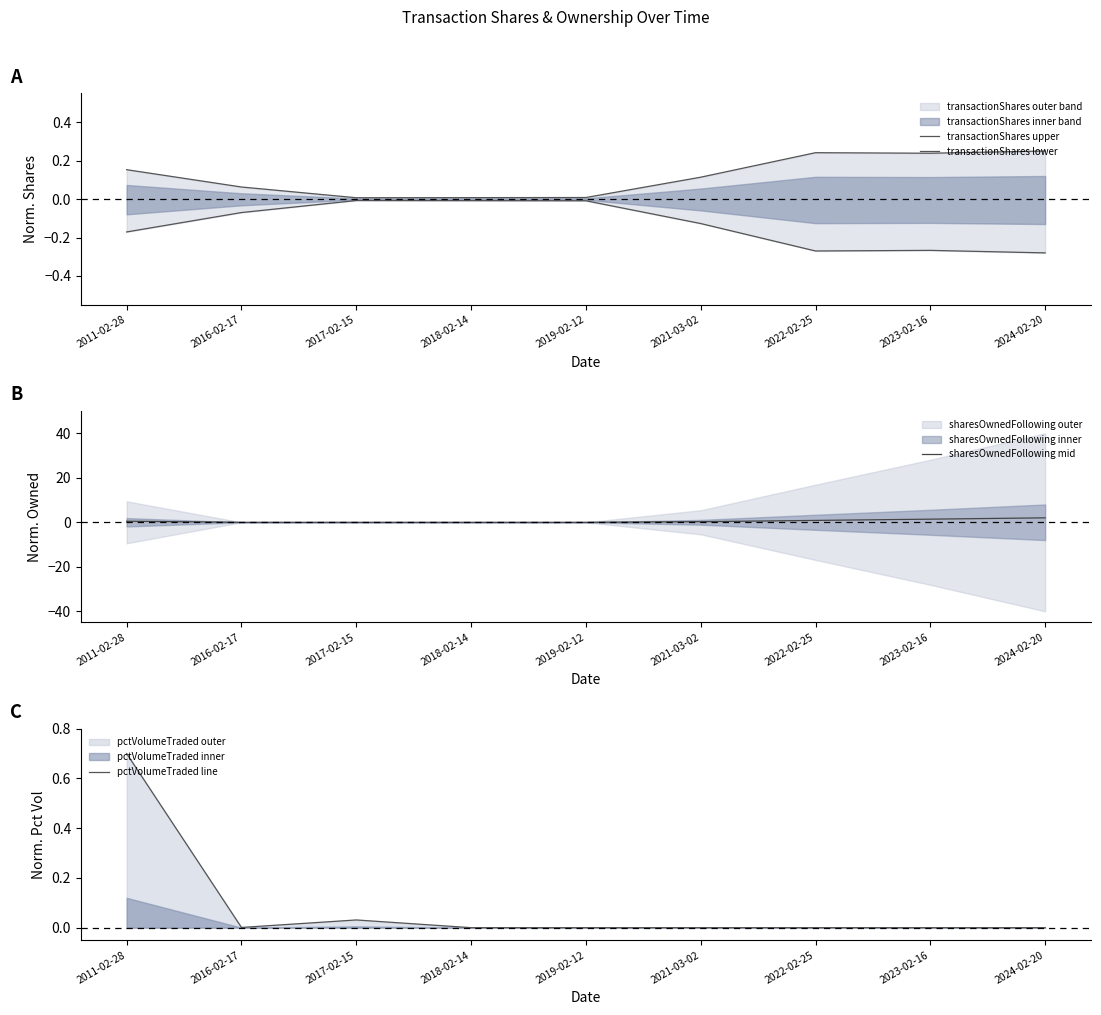

What is the label of the 2nd point from the left?

2016-02-17